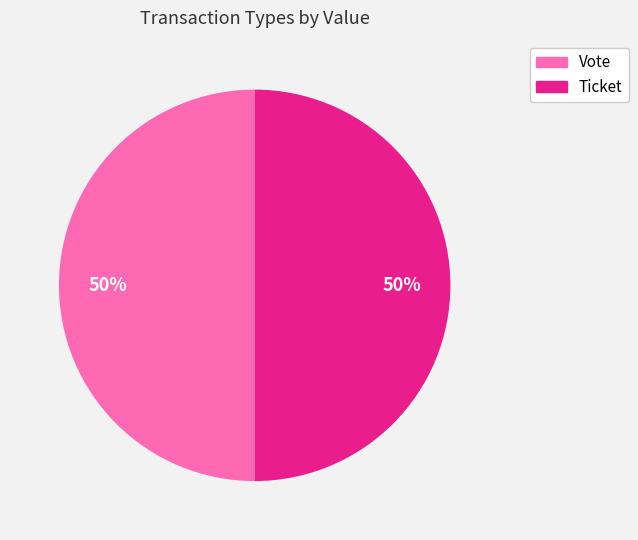

True or false: Vote accounts for 86% of the total.

False